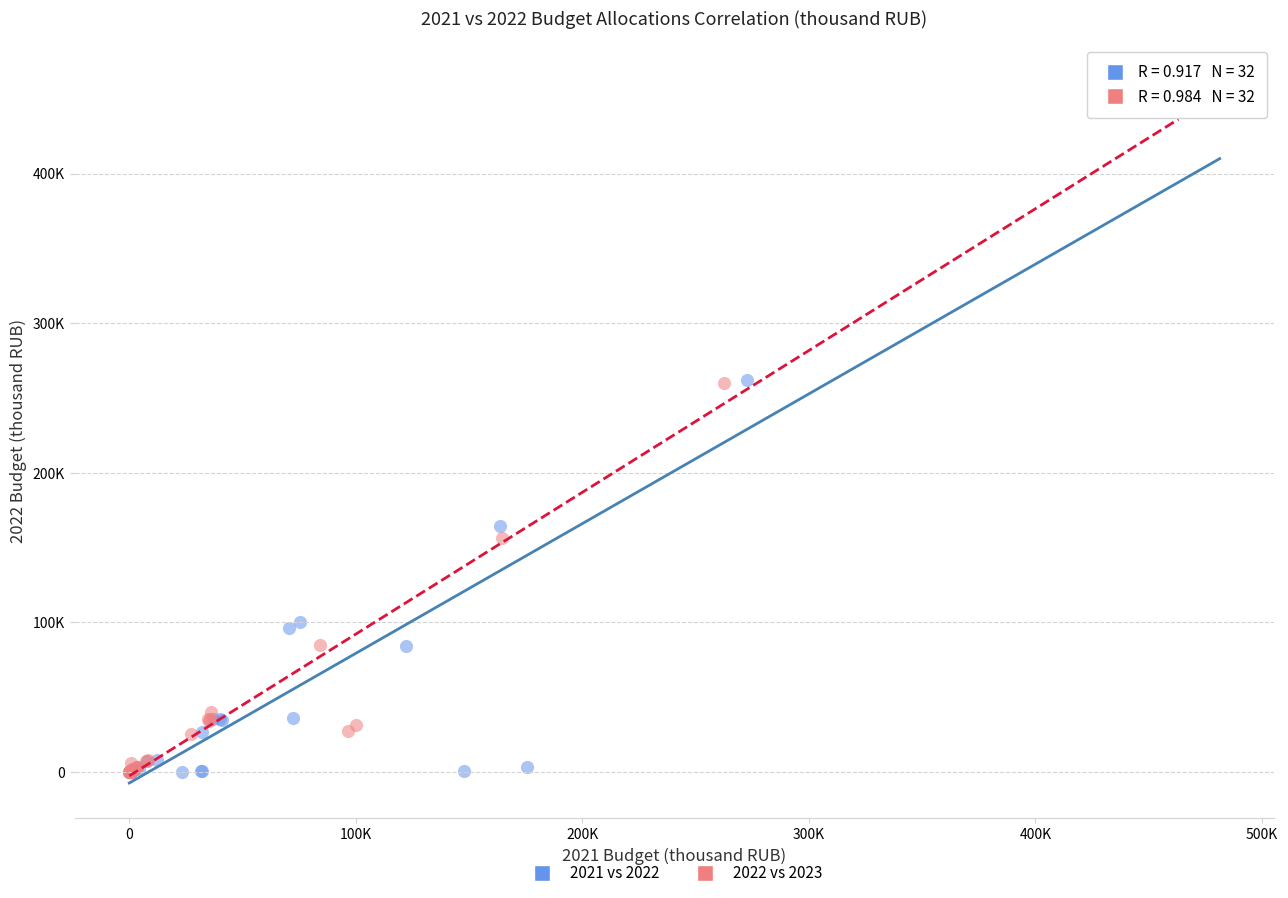

What are all the series names shown in the legend?

2021 vs 2022, 2022 vs 2023